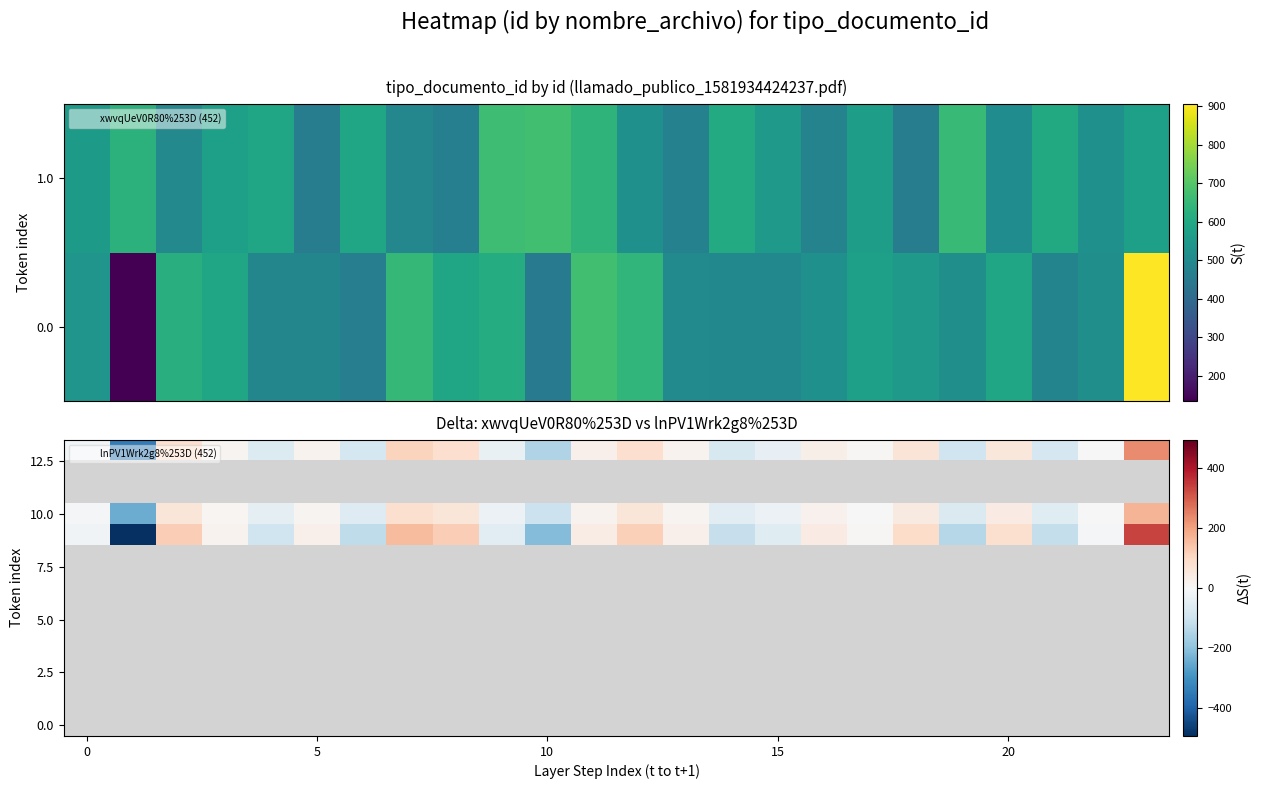

How many positive values does the 10.0 series have?

13